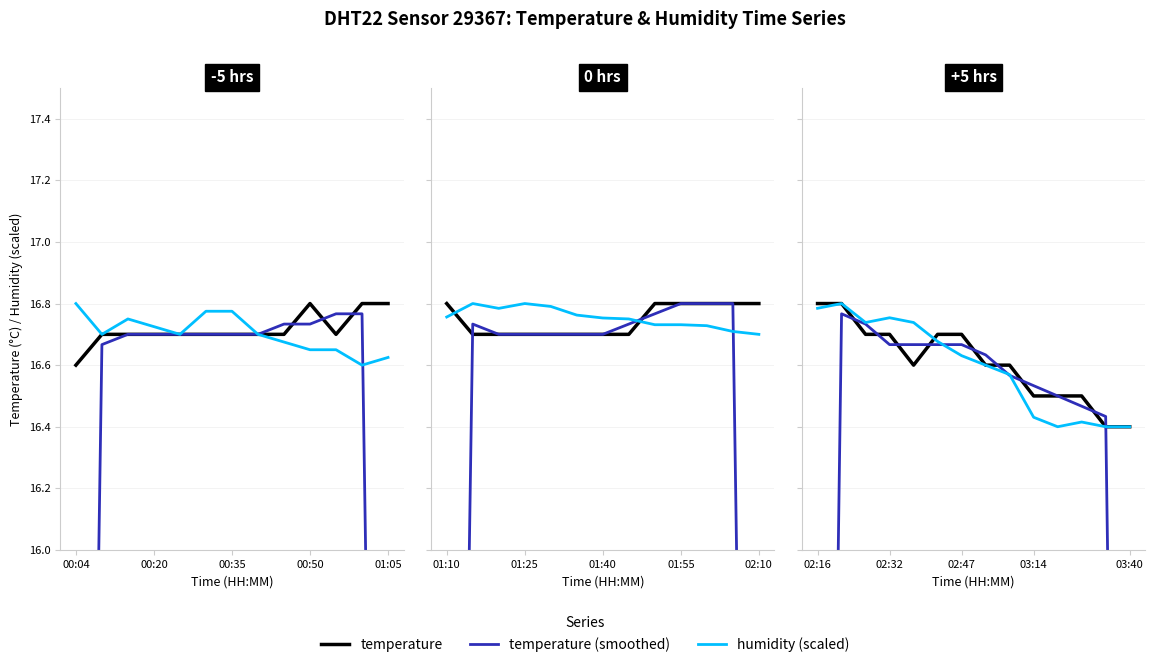

Which series has the largest total across all categories?

temperature